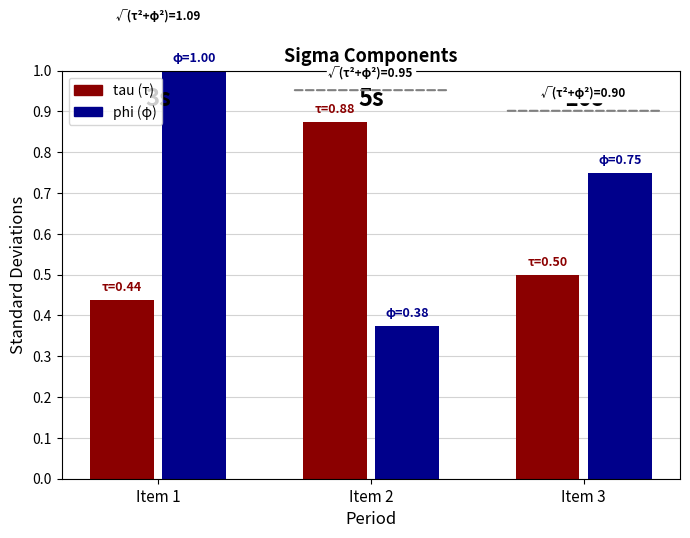

At which category does the chart reach its minimum across all series?

Item 2